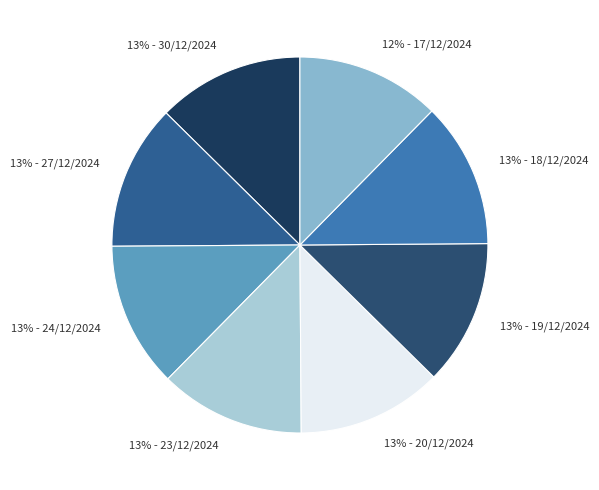

To the nearest percent, what portion does 13% - 30/12/2024 represent?

13%